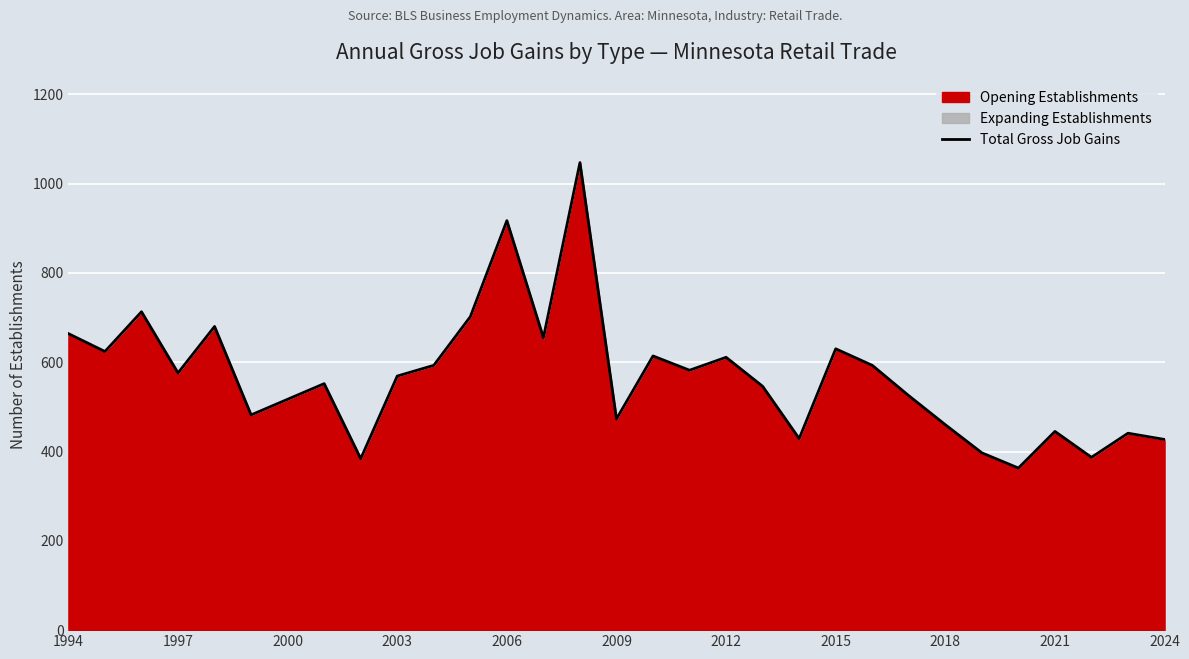

What is the difference between the maximum and minimum values?

684